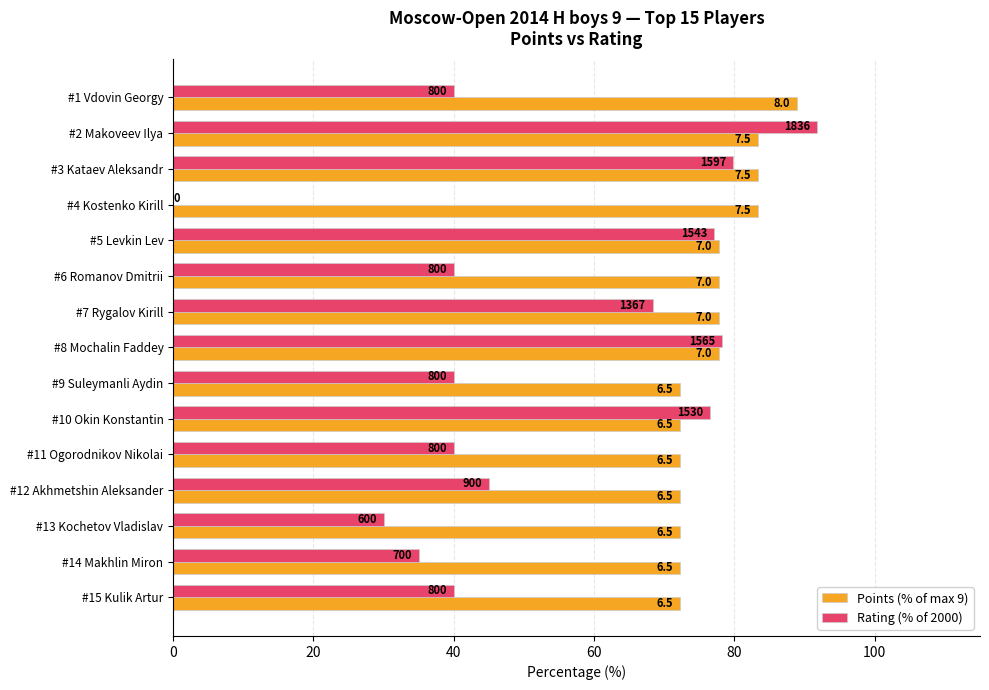

What is the average value of the Points (% of max 9) series?

77.0